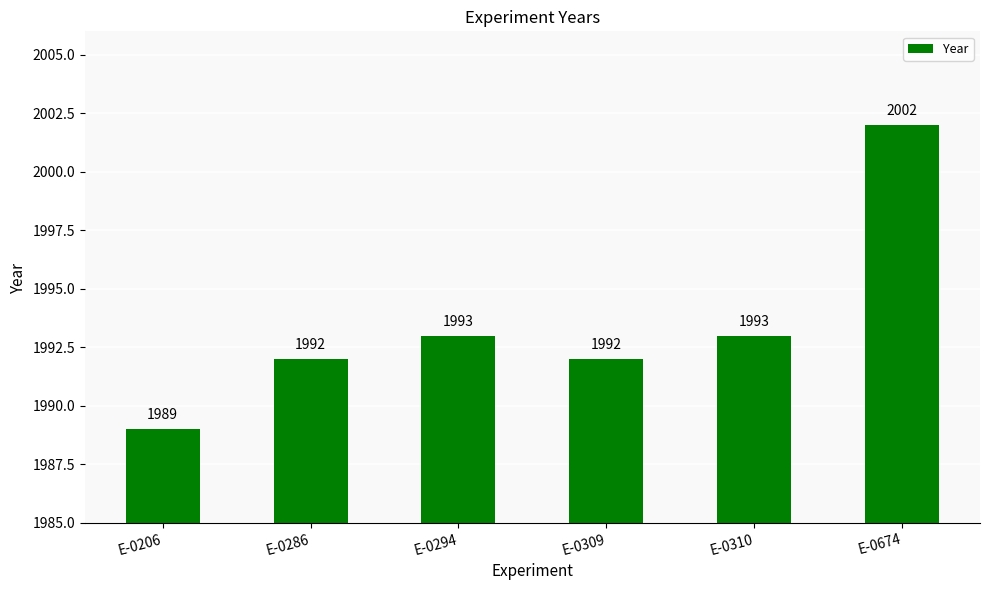

What is the sum of all values?

11961